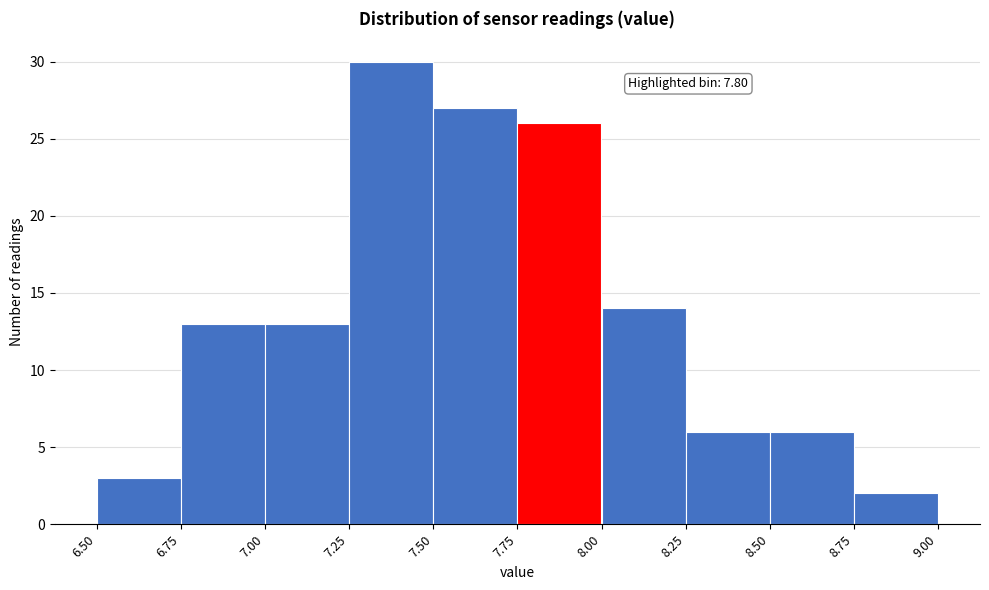

Which range on the x-axis has the tallest bar?

7.25 to 7.50